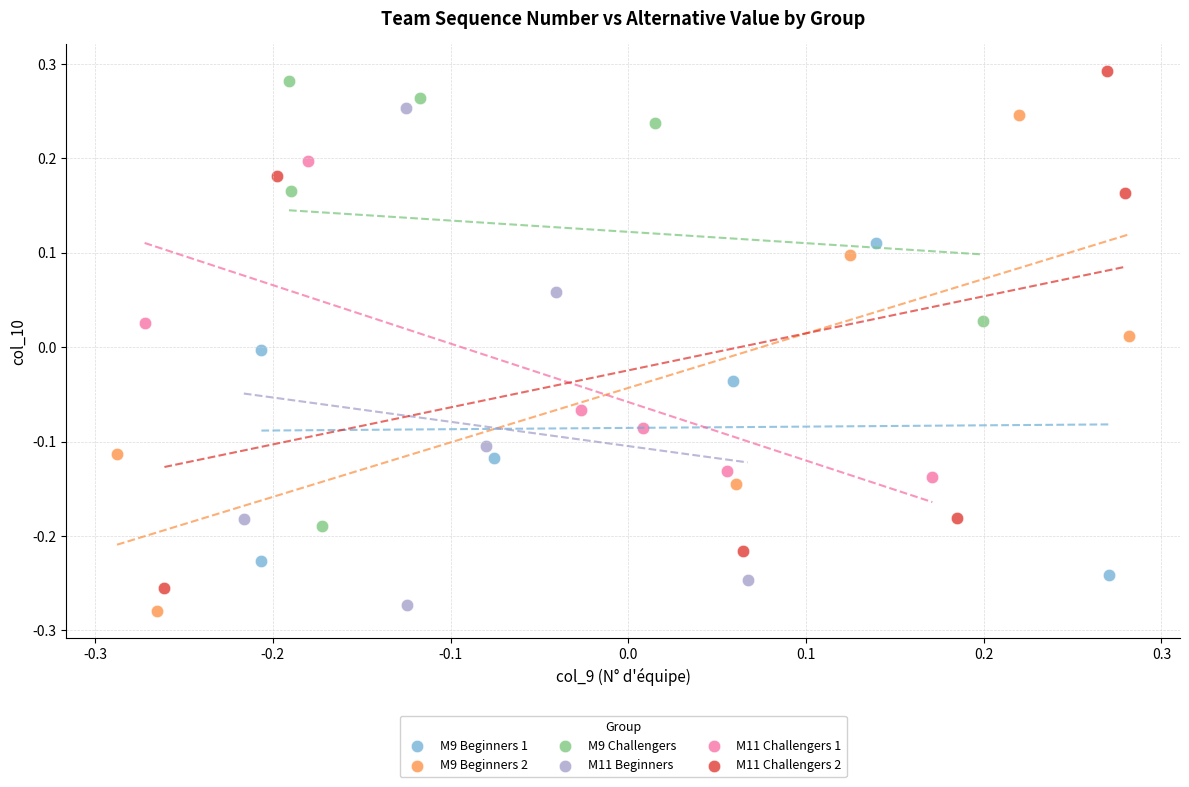

What are all the series names shown in the legend?

M9 Beginners 1, M9 Beginners 2, M9 Challengers, M11 Beginners, M11 Challengers 1, M11 Challengers 2